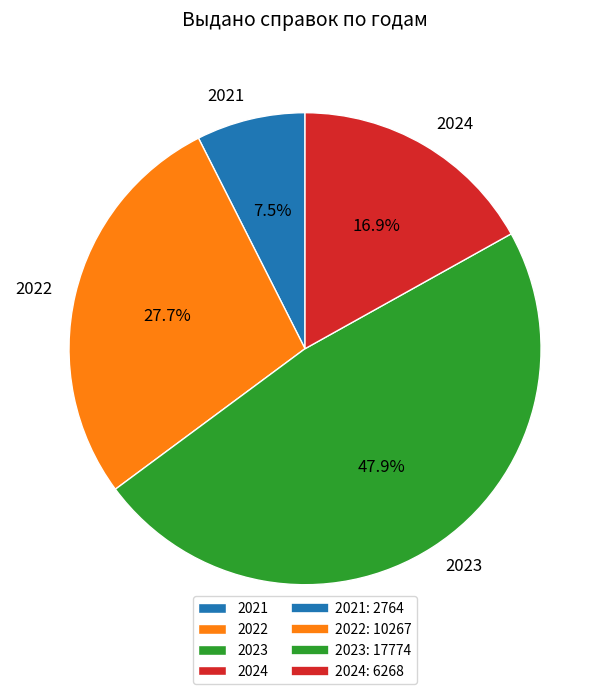

The 2023 slice represents 48% of the pie. True or false?

True